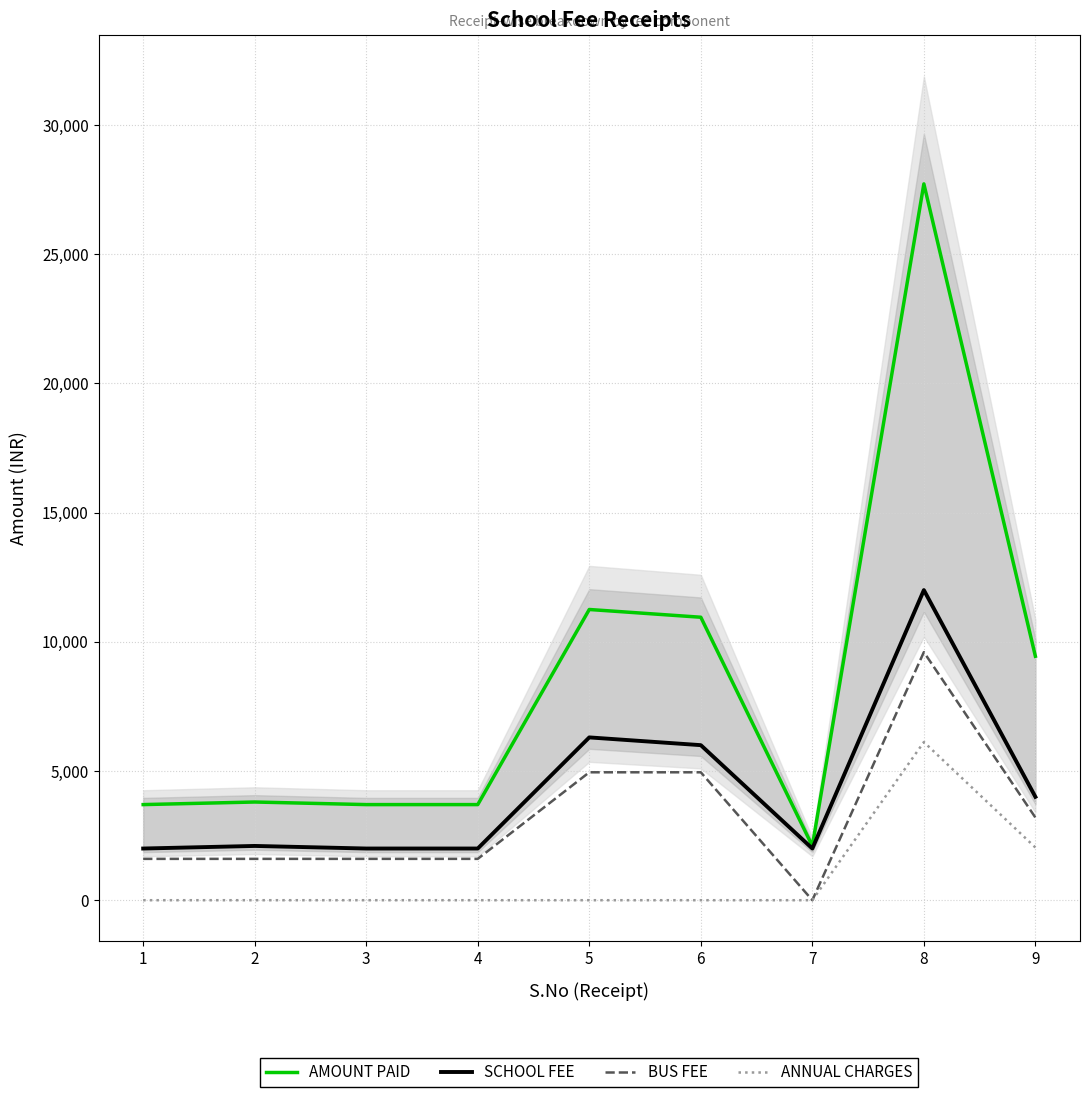

What is the difference between the AMOUNT PAID values at 8 and 1?

24020